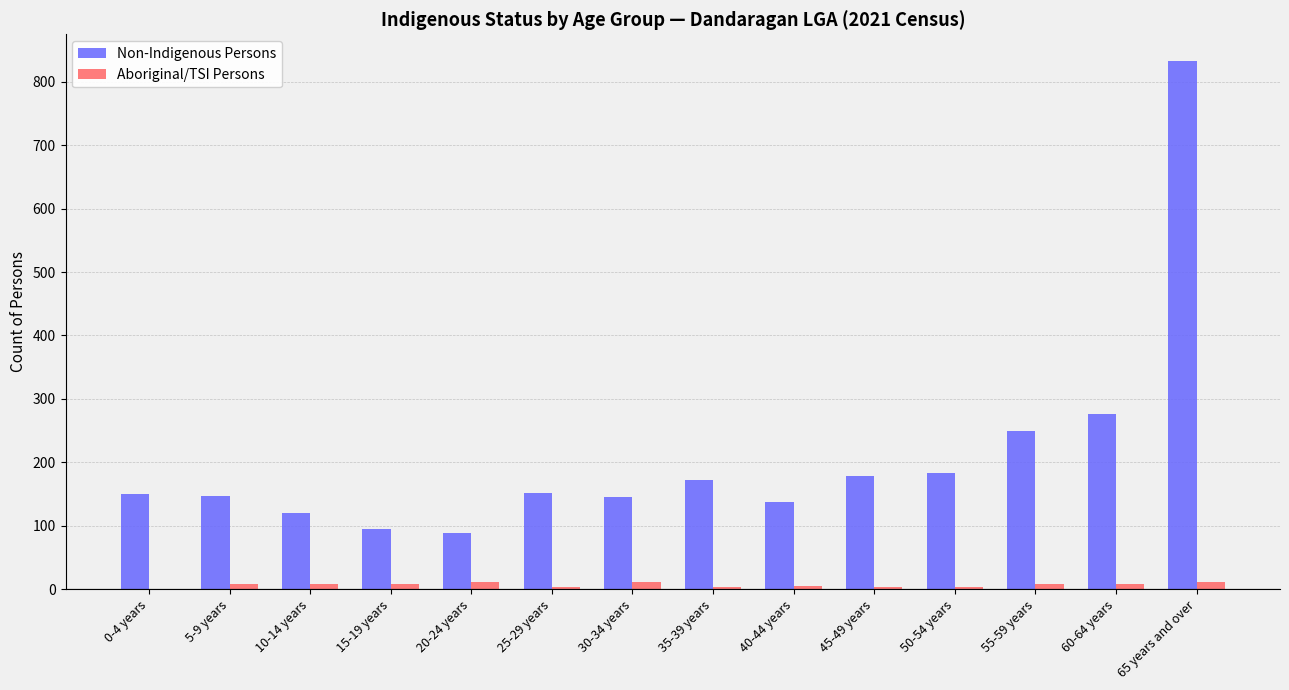

What is the greatest value displayed?

833